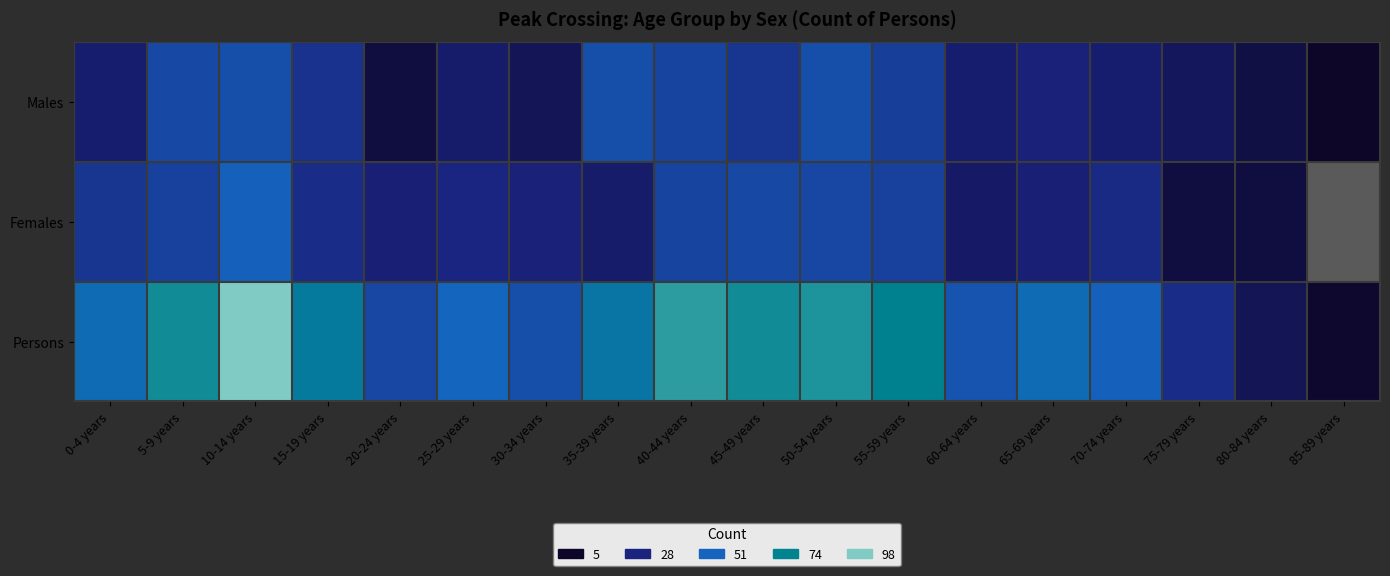

Reading right to left, list all the values displayed in this chart.

Males: 85-89 years=5	80-84 years=13	75-79 years=19	70-74 years=24	65-69 years=27	60-64 years=24	55-59 years=38	50-54 years=44	45-49 years=35	40-44 years=40	35-39 years=44	30-34 years=18	25-29 years=23	20-24 years=12	15-19 years=34	10-14 years=44	5-9 years=42	0-4 years=24
Females: 85-89 years=0	80-84 years=12	75-79 years=12	70-74 years=31	65-69 years=26	60-64 years=22	55-59 years=39	50-54 years=41	45-49 years=42	40-44 years=40	35-39 years=23	30-34 years=27	25-29 years=29	20-24 years=26	15-19 years=32	10-14 years=50	5-9 years=39	0-4 years=35
Persons: 85-89 years=7	80-84 years=17	75-79 years=32	70-74 years=50	65-69 years=57	60-64 years=46	55-59 years=74	50-54 years=80	45-49 years=78	40-44 years=83	35-39 years=64	30-34 years=44	25-29 years=52	20-24 years=41	15-19 years=68	10-14 years=98	5-9 years=78	0-4 years=57